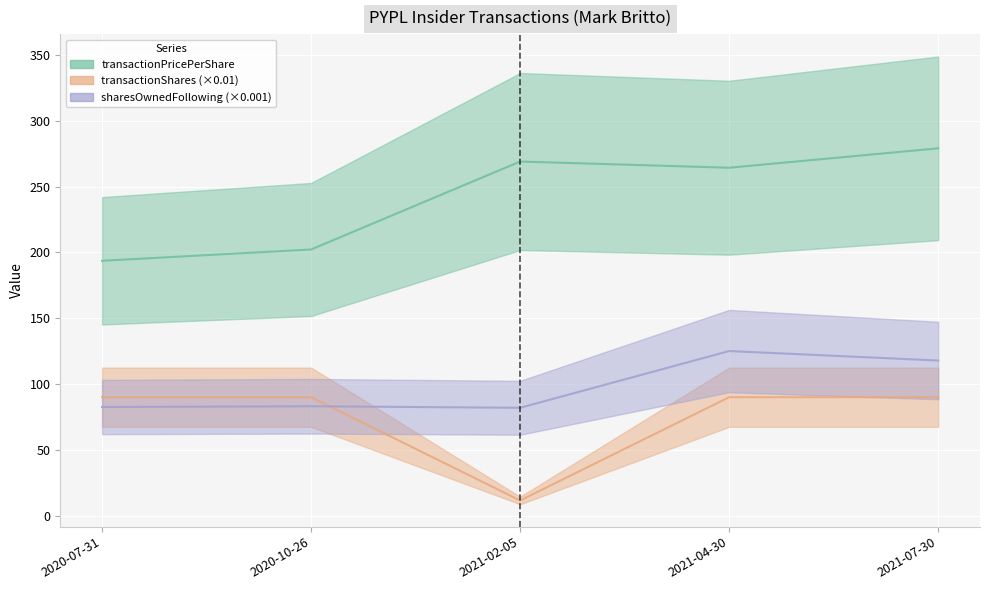

Reading left to right, extract all data points from this chart.

transactionPricePerShare: 193.7	202.3	269.1	264.4	279.2
transactionShares: 90.0	90.0	11.5	90.0	90.0
sharesOwnedFollowingTransaction: 82.5	83.1	82.0	125.1	117.9